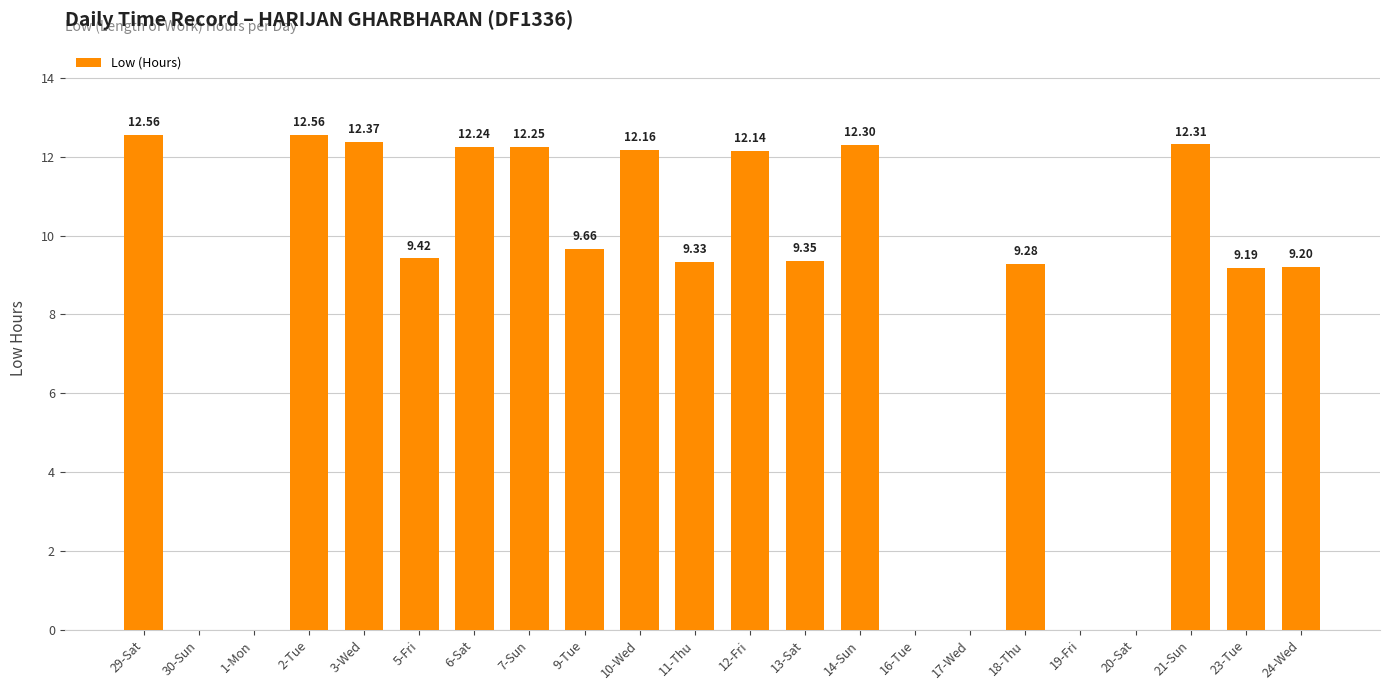

What is the change in value from 2-Tue to 18-Thu?

-3.3